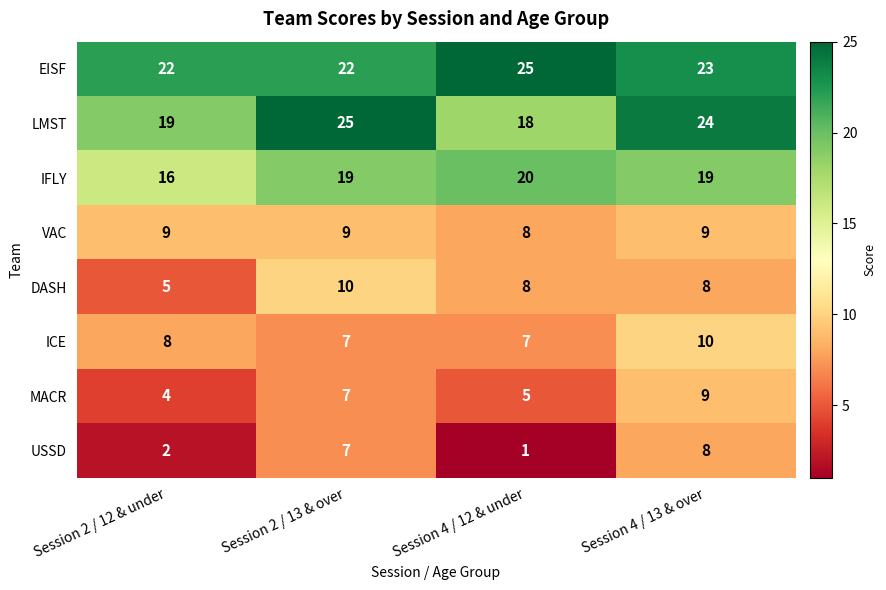

At Session 2 / 12 & under, list the series in order from smallest to largest.

USSD, MACR, DASH, ICE, VAC, IFLY, LMST, EISF